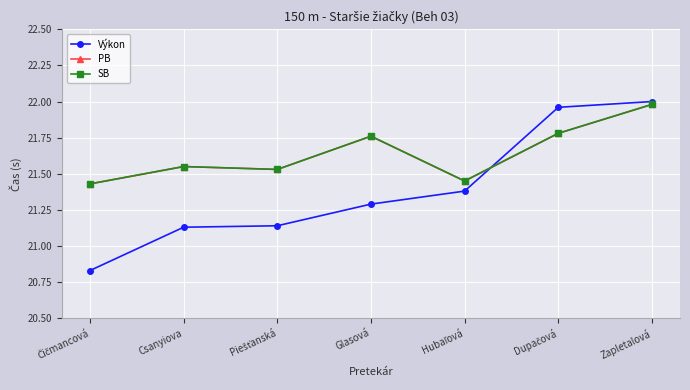

Does the chart display data point markers on the line(s)?

Yes